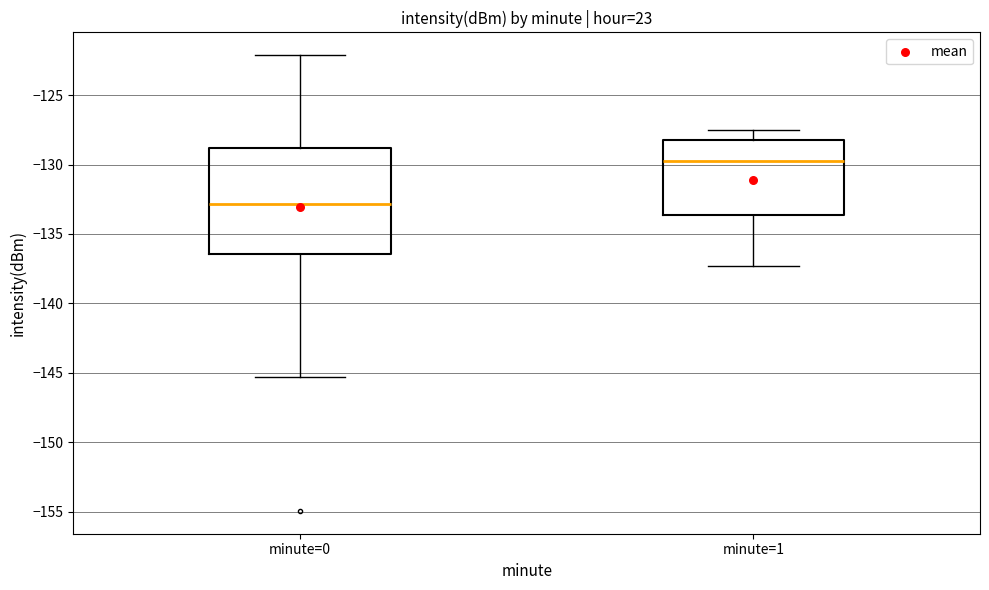

Reading left to right, transcribe this box plot: for each box, give where its median line is, the range the box spans, and where its two whiskers end, as read against the y-axis. The values are not printed on the chart, so give them approximately, as read against the axis.

minute=0: median -133.0, box -136.5 to -129.0, whiskers -145.5 to -122.0
minute=1: median -129.5, box -133.5 to -128.0, whiskers -137.5 to -127.5